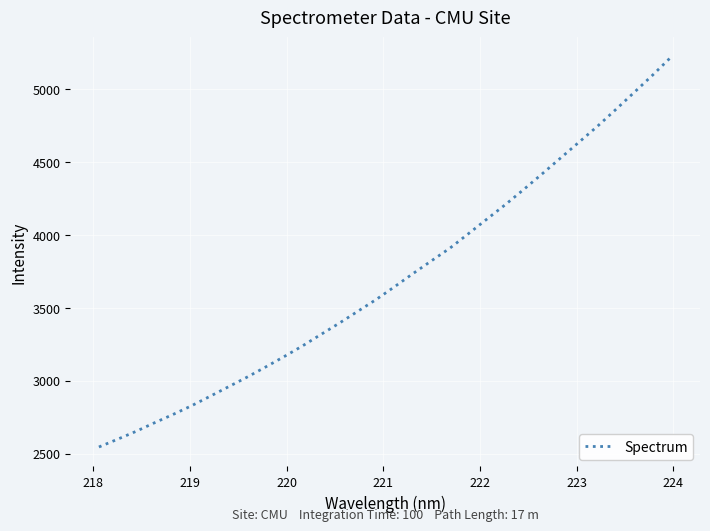

What is the minimum value shown in the chart?

2545.9